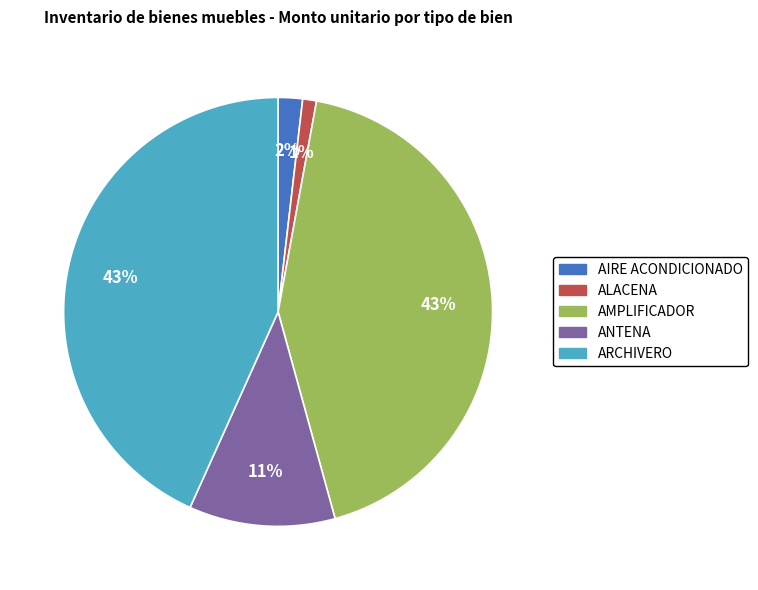

Count the number of slices in the pie.

5